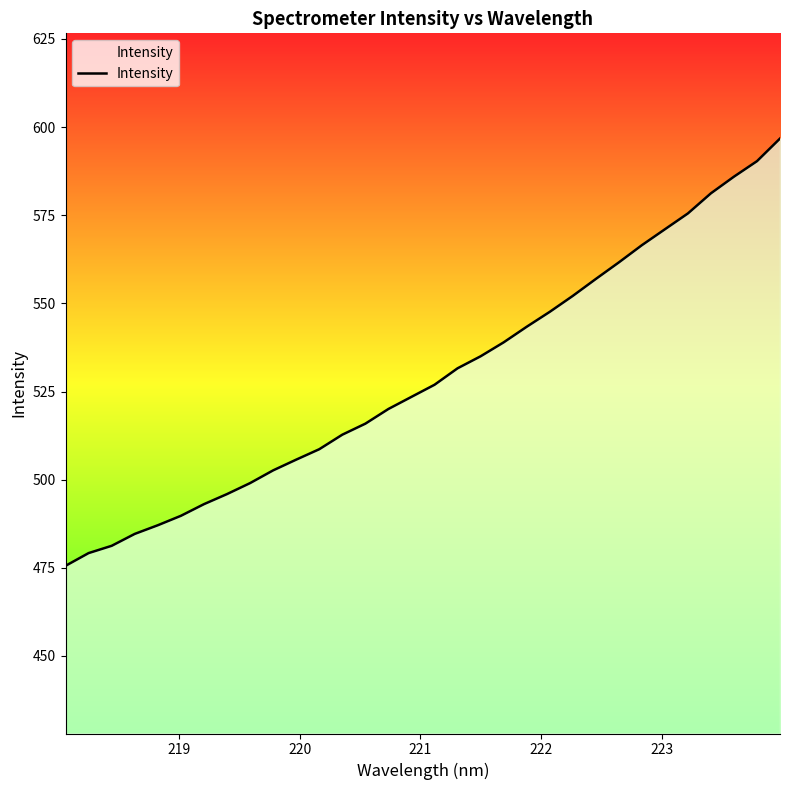

What is the smallest value displayed?

475.6